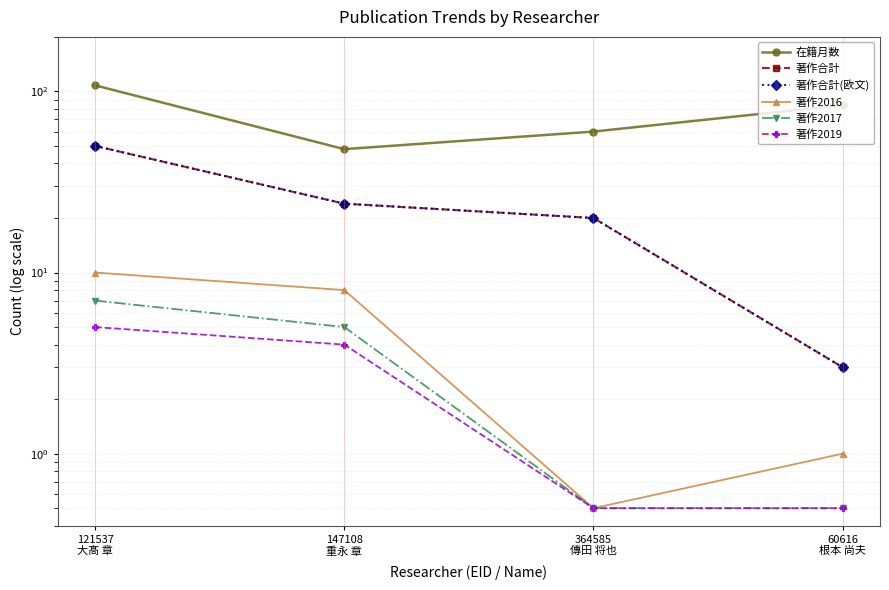

Which series has the largest range (max minus min)?

在籍月数